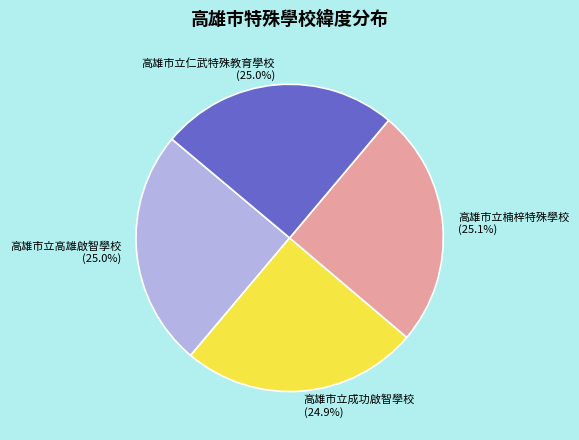

What is the ratio of the value at 高雄市立仁武特殊教育學校 to the value at 高雄市立高雄啟智學校?

1.0